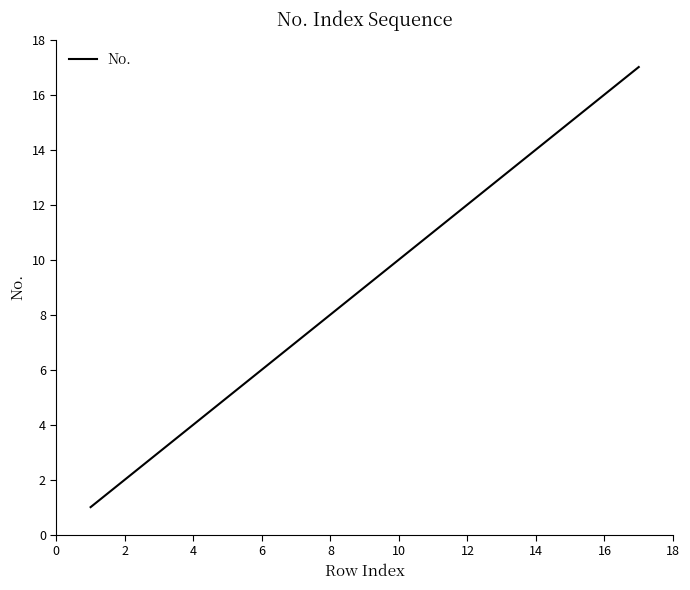

What is the maximum value shown in the chart?

17